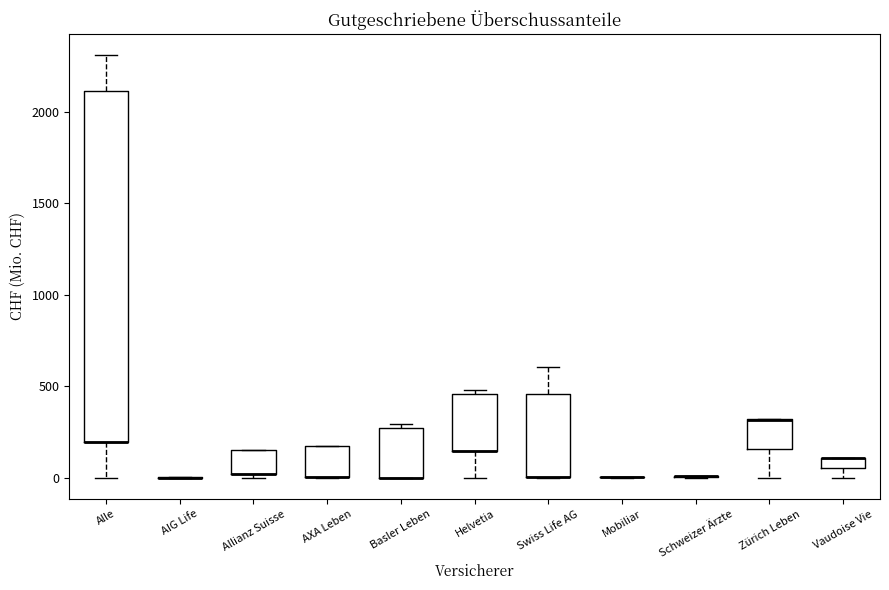

Which box is the tallest, from its lower edge to its upper edge?

Alle